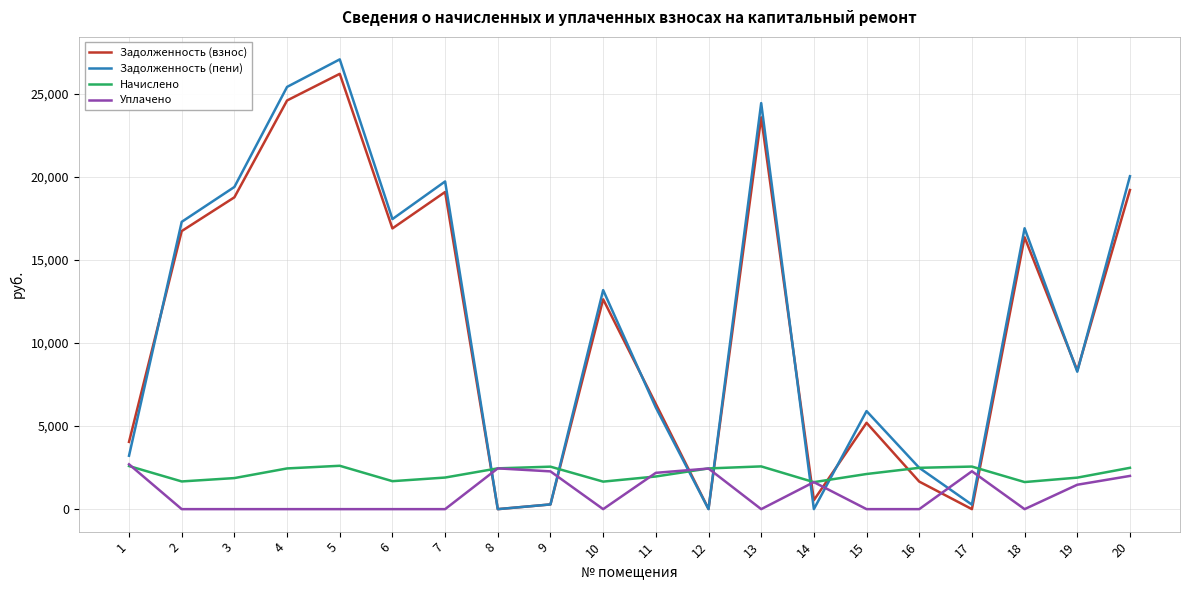

Is it true that Задолженность (взнос) equals 5198.0 at 15?

True